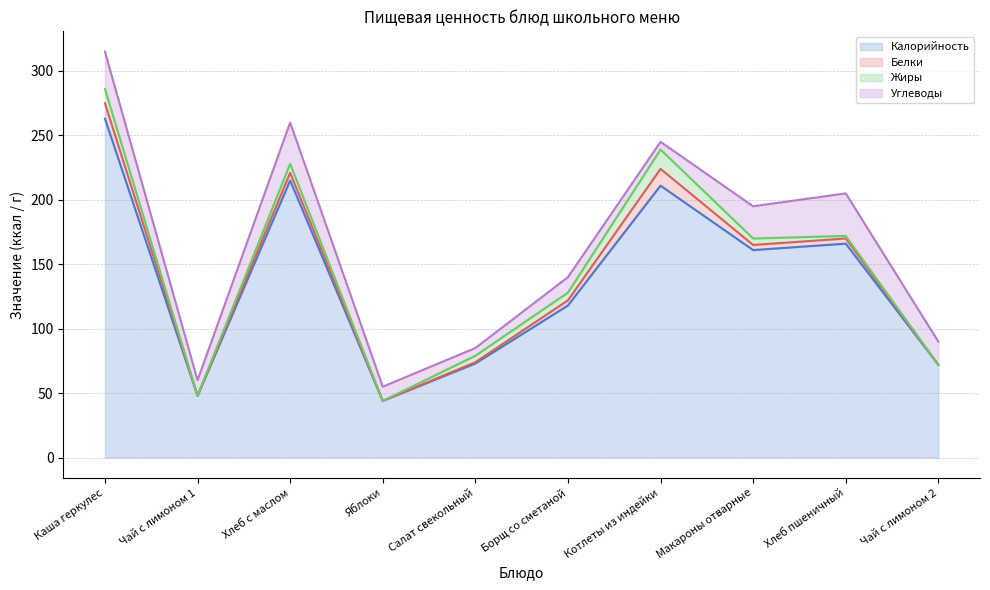

Reading left to right, what are all the values shown in this chart?

Калорийность: Каша геркулес=263	Чай с лимоном 1=48	Хлеб с маслом=215	Яблоки=44	Салат свекольный=73	Борщ со сметаной=118	Котлеты из индейки=211	Макароны отварные=161	Хлеб пшеничный=166	Чай с лимоном 2=72
Белки: Каша геркулес=12	Чай с лимоном 1=0	Хлеб с маслом=6	Яблоки=0	Салат свекольный=1	Борщ со сметаной=4	Котлеты из индейки=13	Макароны отварные=4	Хлеб пшеничный=4	Чай с лимоном 2=0
Жиры: Каша геркулес=11	Чай с лимоном 1=0	Хлеб с маслом=7	Яблоки=0	Салат свекольный=5	Борщ со сметаной=6	Котлеты из индейки=15	Макароны отварные=5	Хлеб пшеничный=2	Чай с лимоном 2=0
Углеводы: Каша геркулес=29	Чай с лимоном 1=12	Хлеб с маслом=32	Яблоки=11	Салат свекольный=6	Борщ со сметаной=12	Котлеты из индейки=6	Макароны отварные=25	Хлеб пшеничный=33	Чай с лимоном 2=18